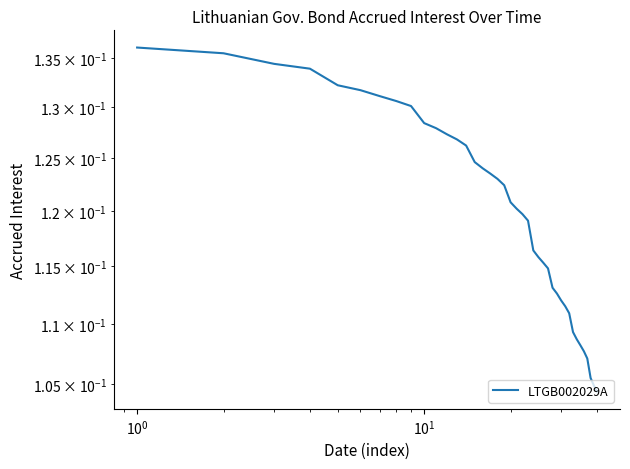

What is the average value?

0.1